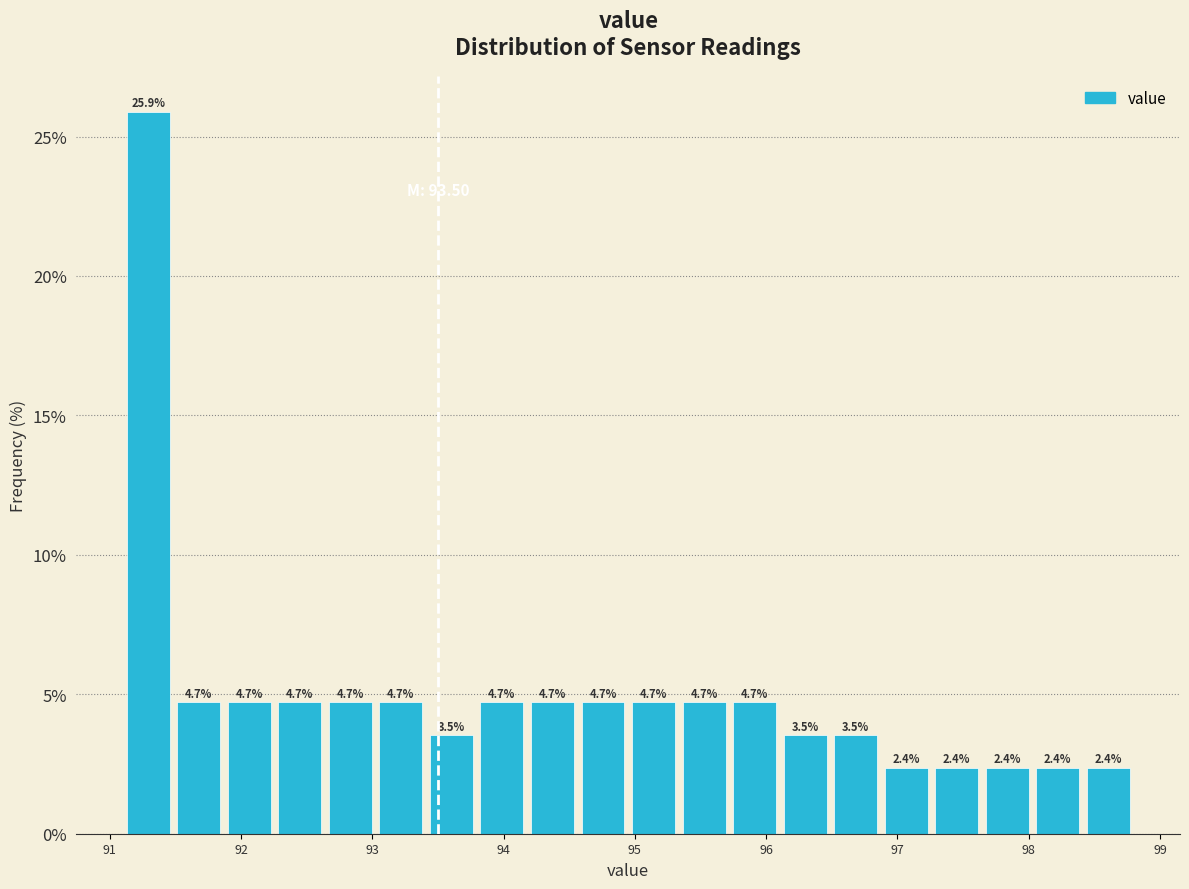

Around what value on the x-axis is the tallest bar? Give the approximate position of its centre, as read against the axis.

91.3